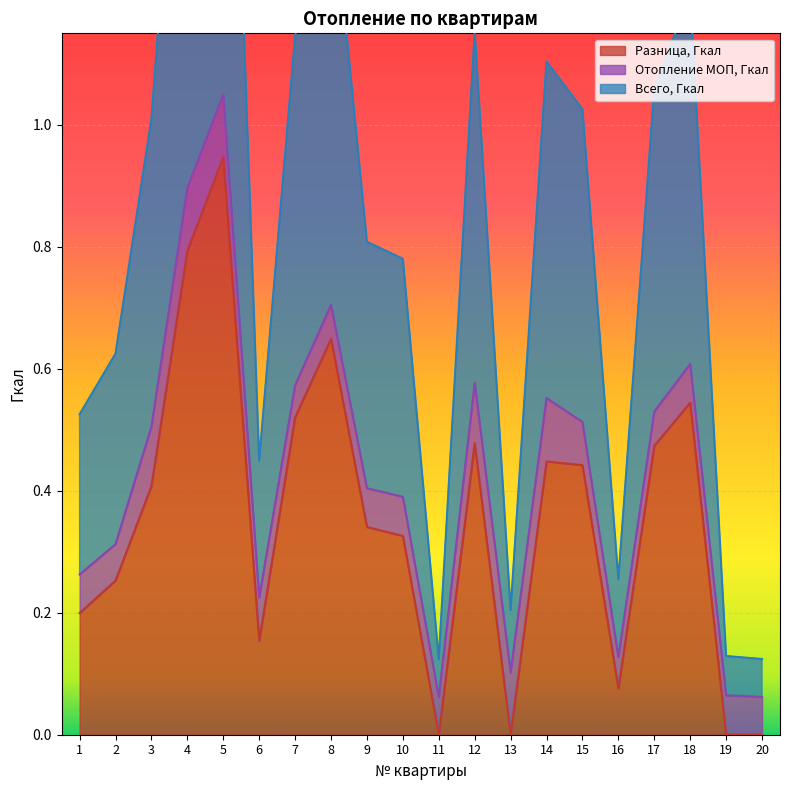

True or false: Разница, Гкал has a value of 1.4 at 4.

False